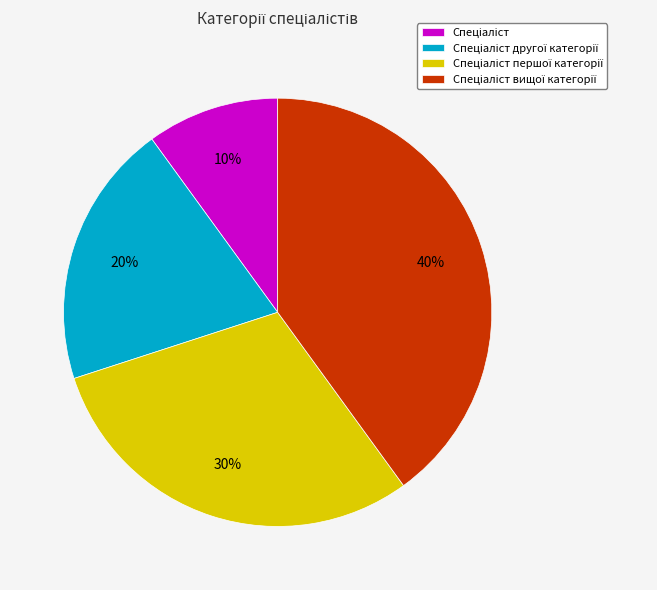

Does any single category account for the majority?

No